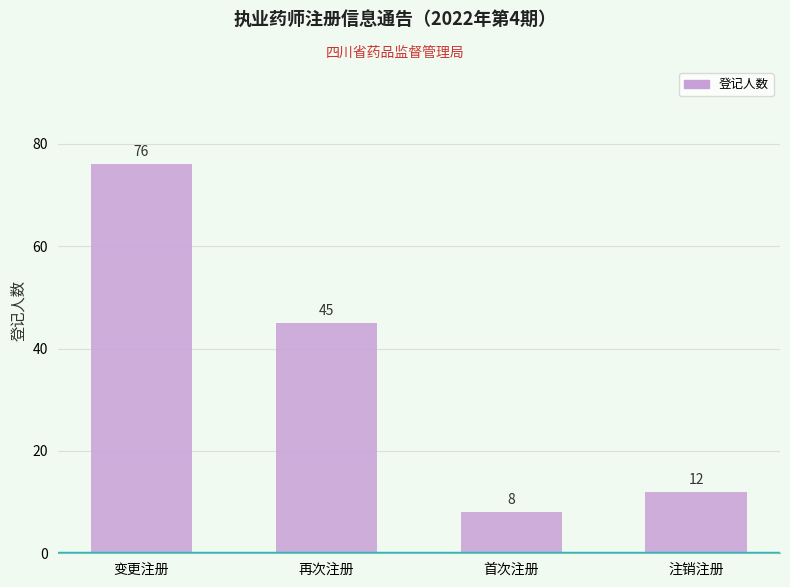

What is the change in value from 再次注册 to 首次注册?

-37